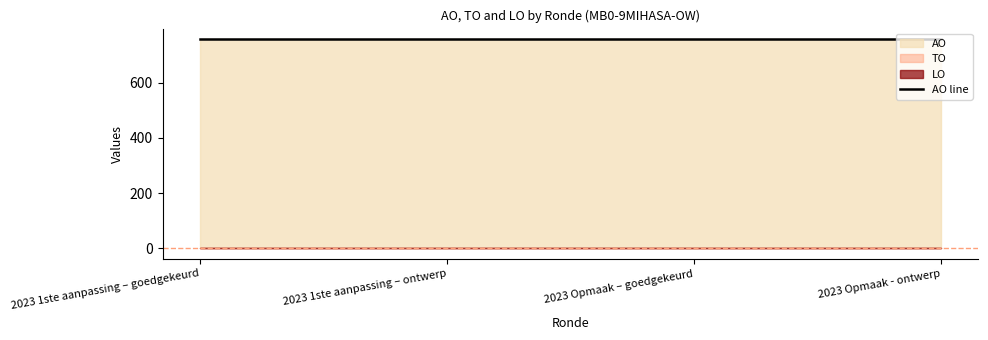

Reading right to left, extract all data points from this chart.

TO: 0	0	0	0
LO: 0	0	0	0
AO: 758	758	758	758